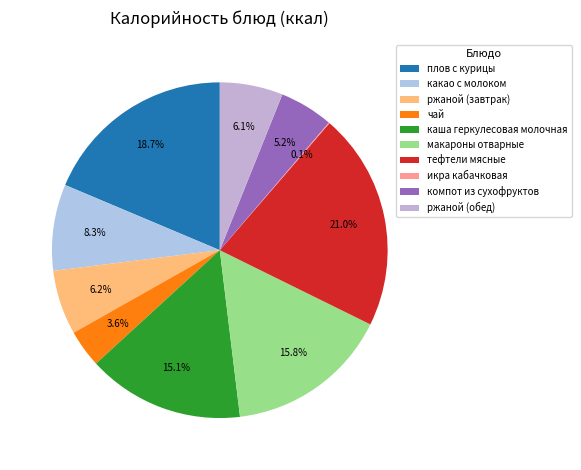

The ржаной (завтрак) slice represents 6% of the pie. True or false?

True